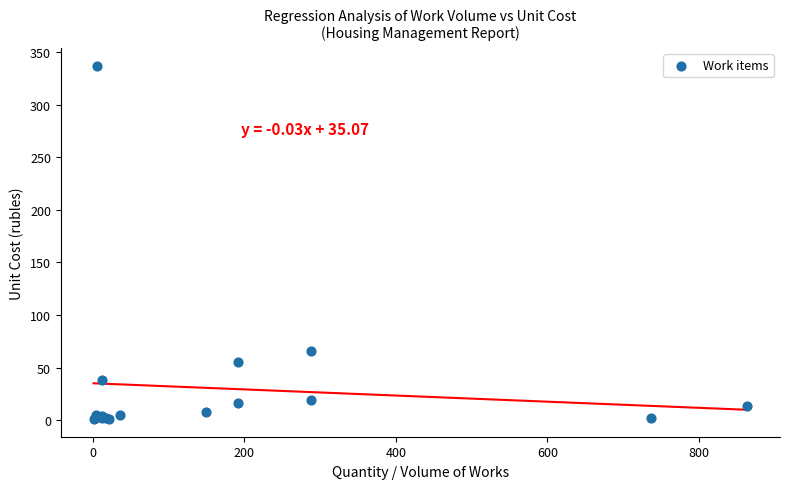

What Y value in the scatter plot is closest to 169?

66